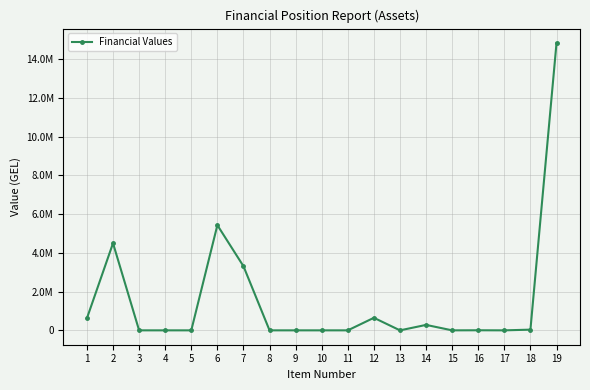

Is this an area chart (filled region under the line)?

No